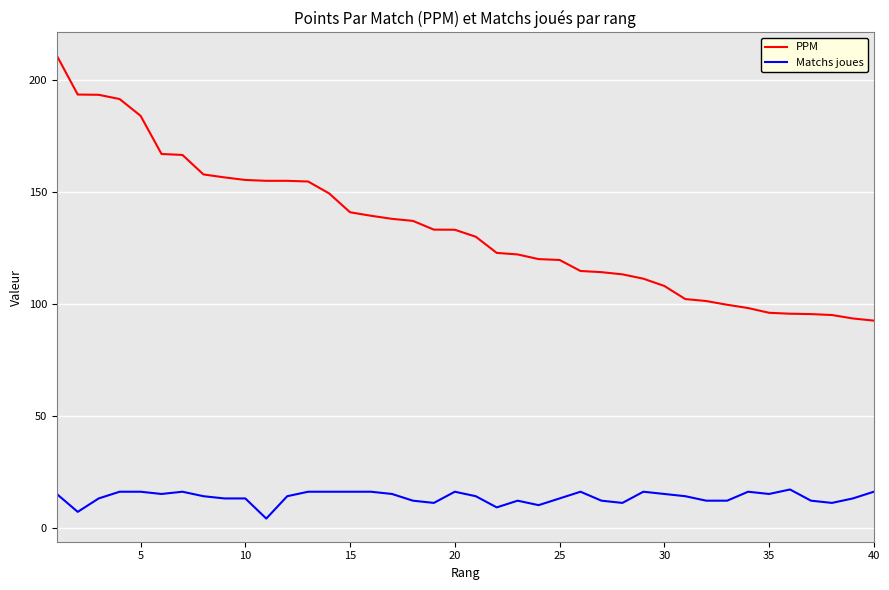

How many categories are shown in the chart?

40